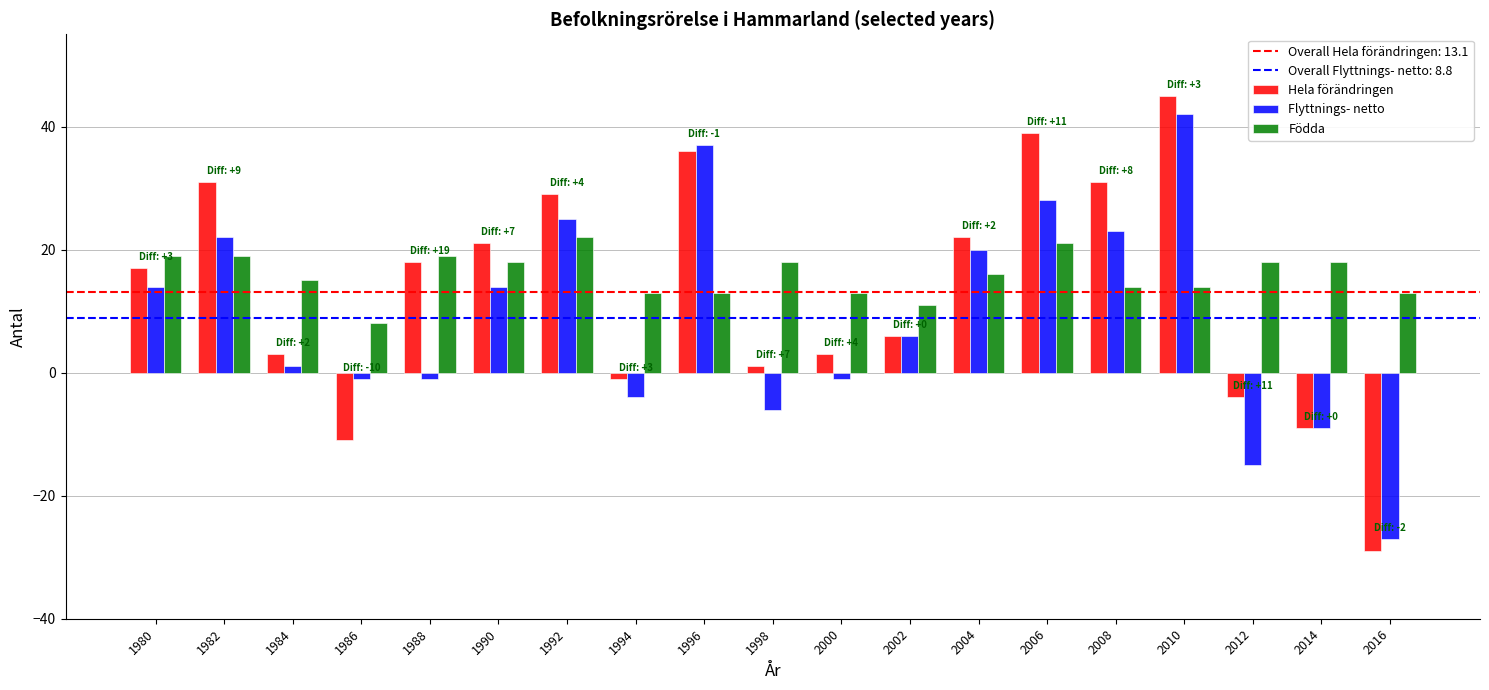

How many values in Hela förändringen are above zero?

14